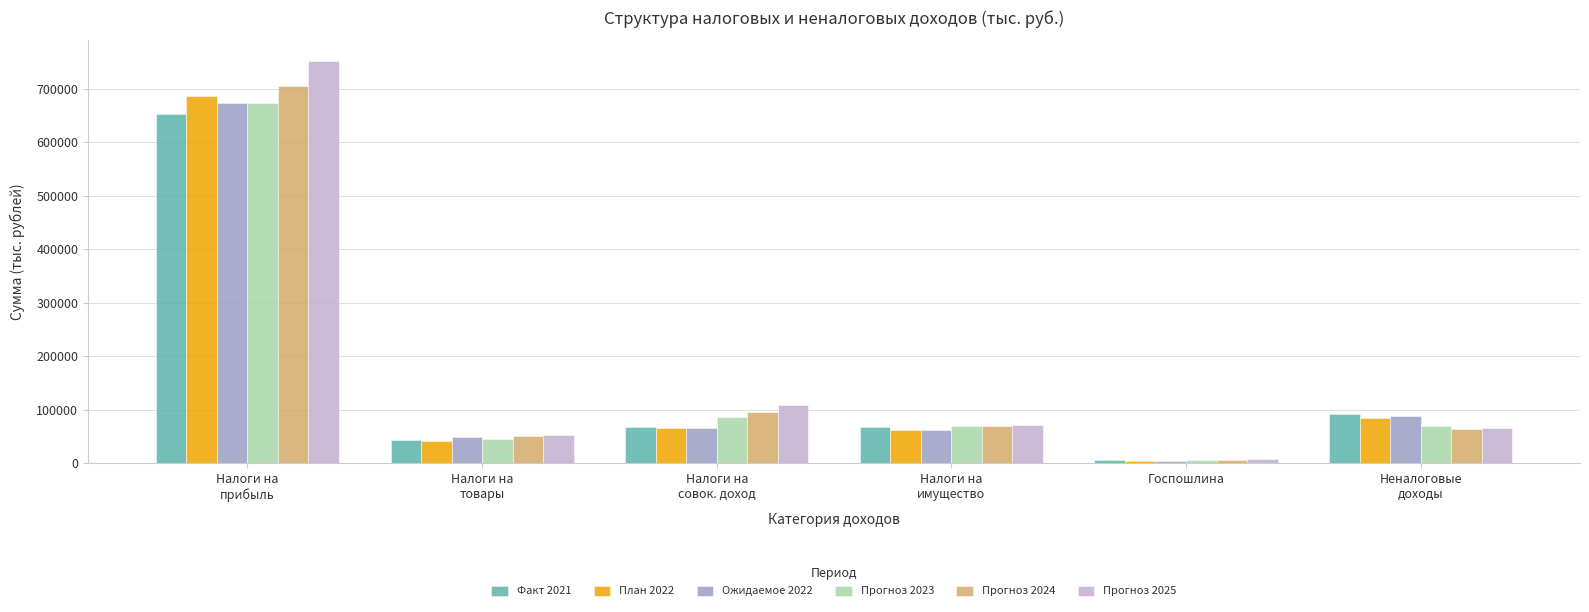

Between Налоги на
совок. доход and Неналоговые
доходы, which series saw the biggest shift?

Прогноз 2025